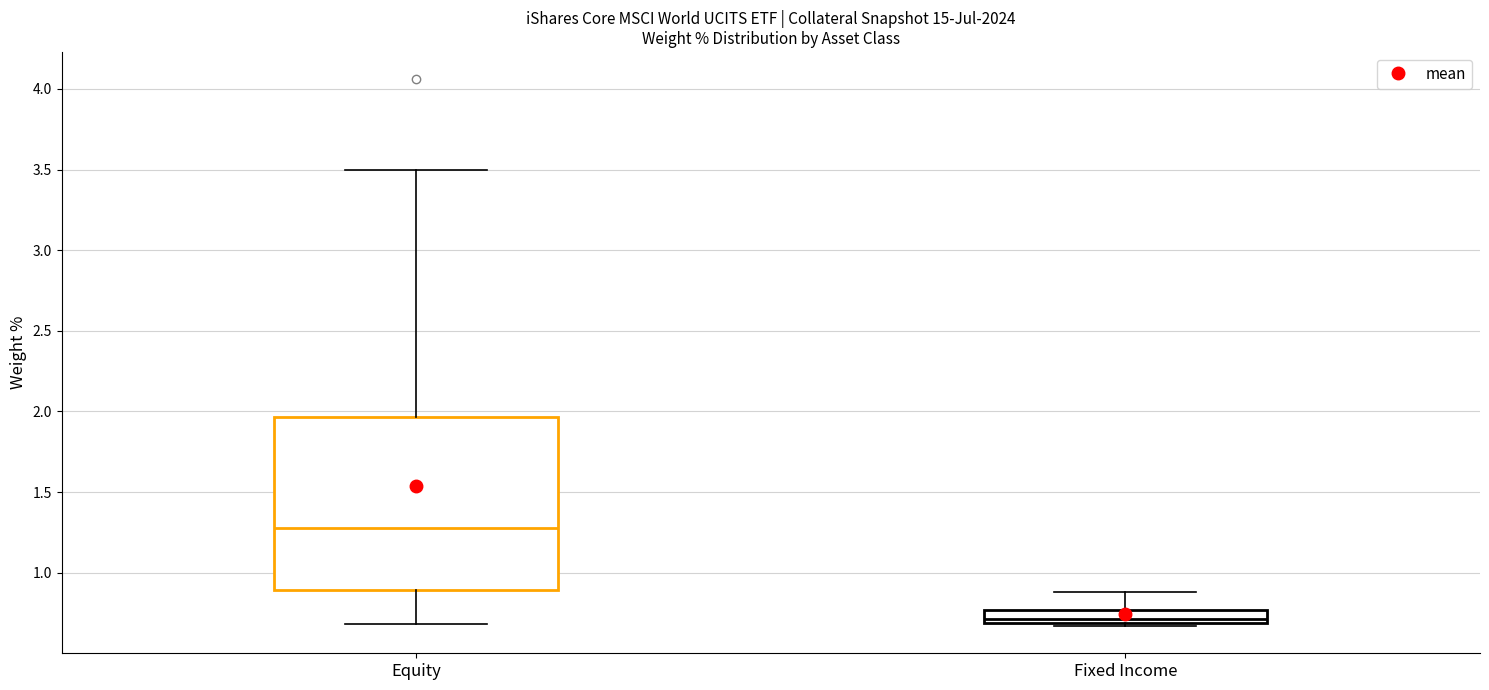

Which box is the tallest, from its lower edge to its upper edge?

Equity